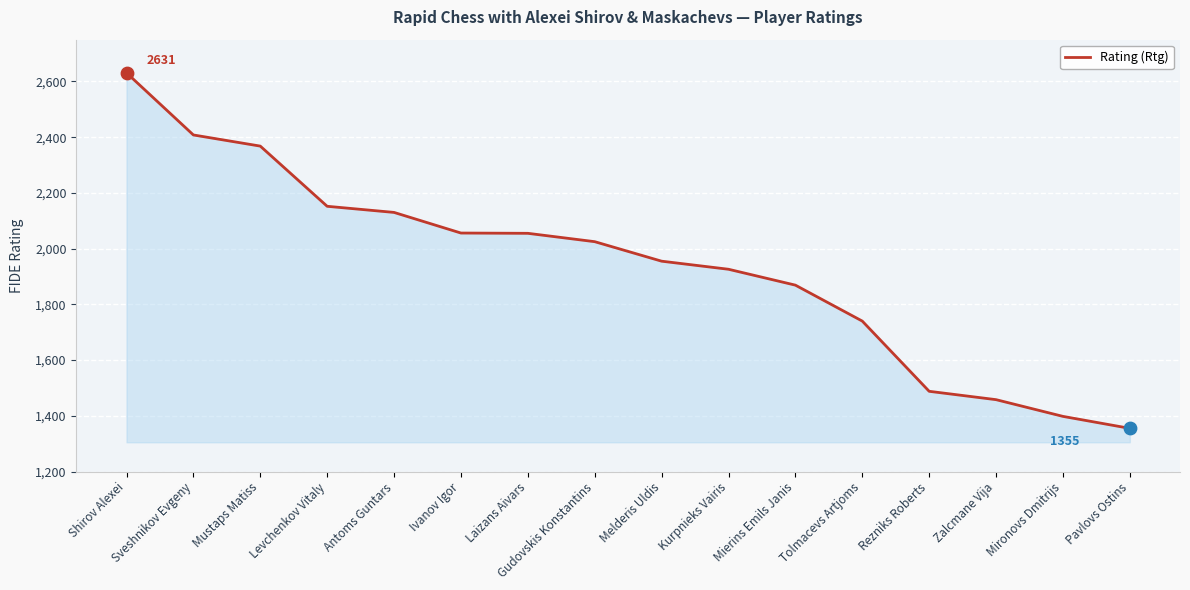

Between Tolmacevs Artjoms and Zalcmane Vija, which is larger?

Tolmacevs Artjoms